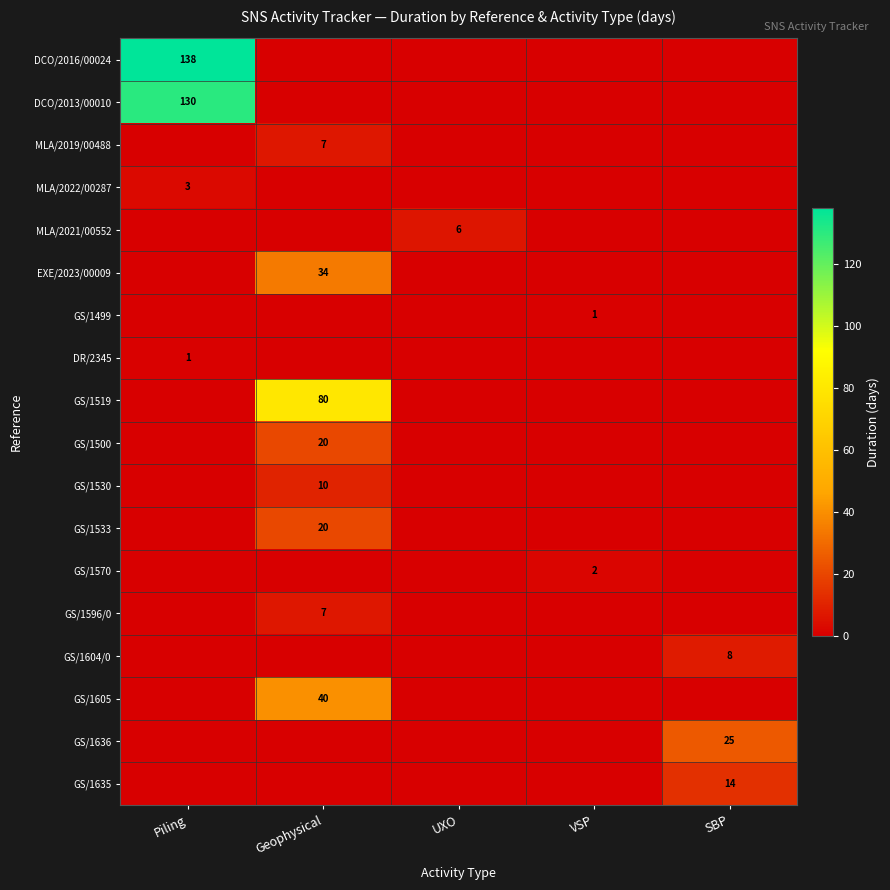

Which series changed the most between UXO and VSP?

MLA/2021/00552